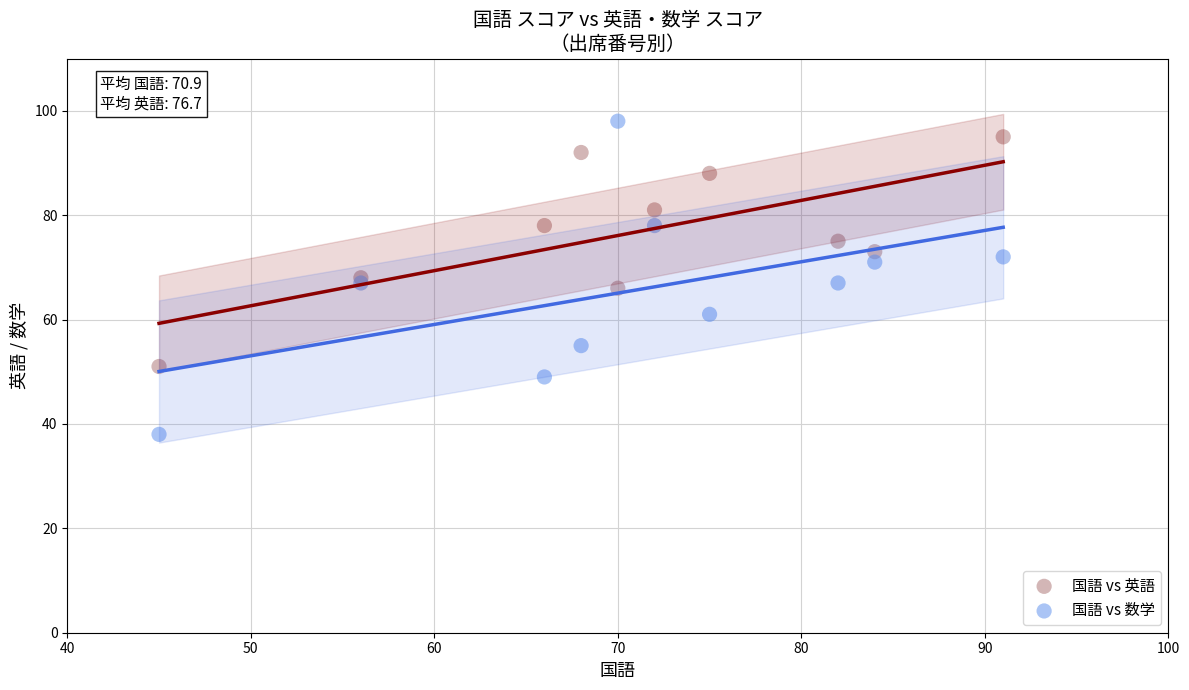

Which series has the largest Y range (max minus min)?

国語 vs 数学